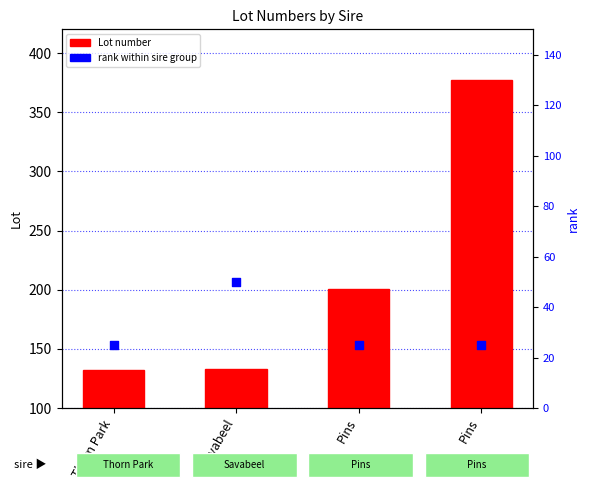

Which series has the largest total across all categories?

Lot number